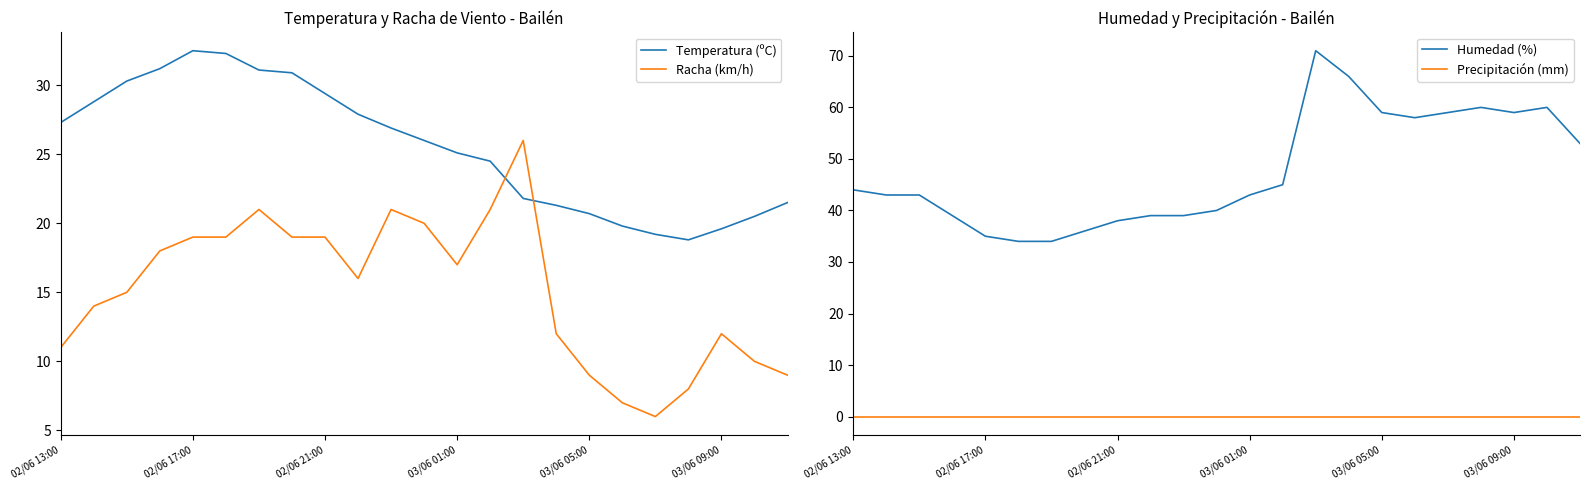

After their last crossing, which series has the higher values: Racha (km/h) or Temperatura (ºC)?

Temperatura (ºC)